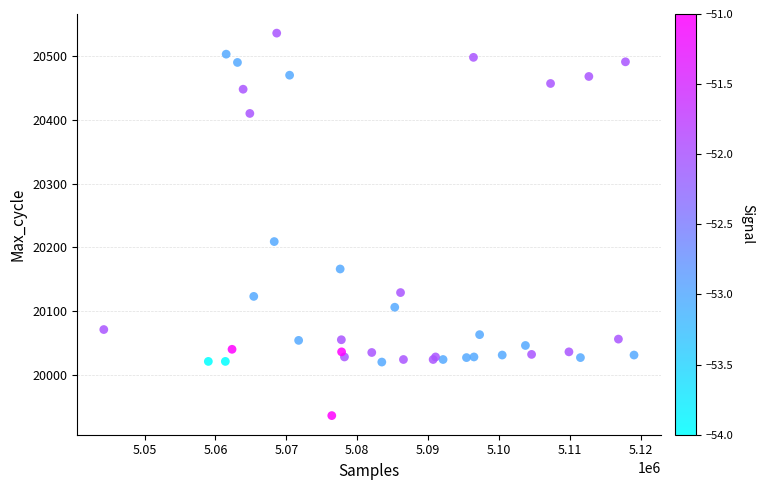

What Y value in the scatter plot is closest to 20236?

20209